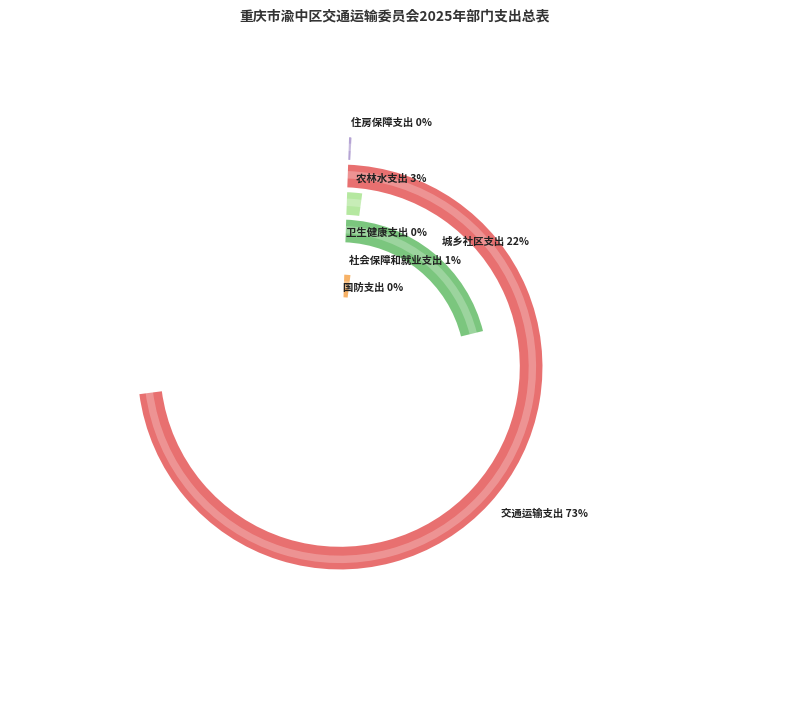

To the nearest percent, what percentage of the pie is 社会保障和就业支出?

1%